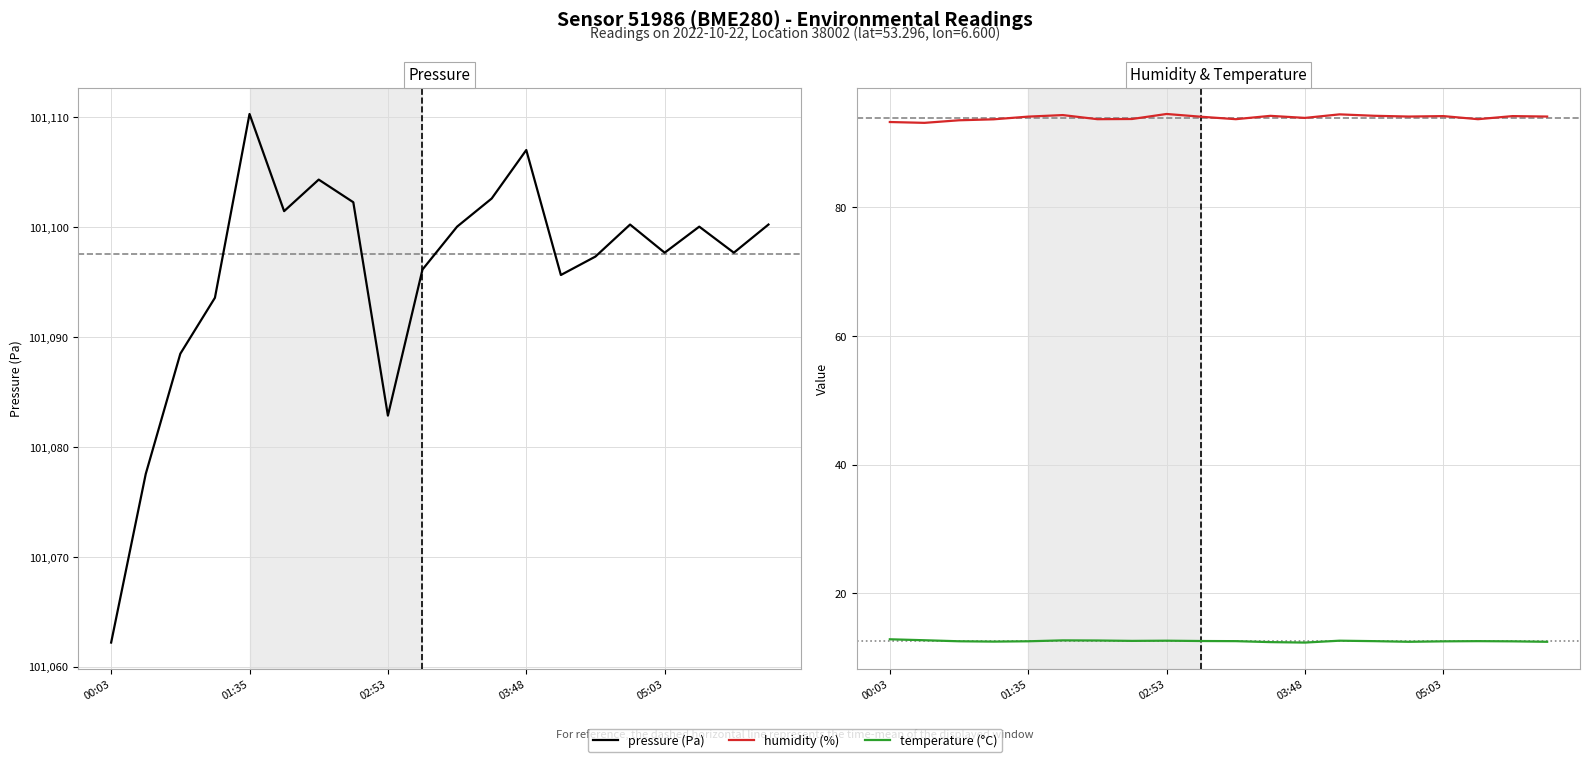

How many interior local valleys does the pressure (Pa) series have?

5